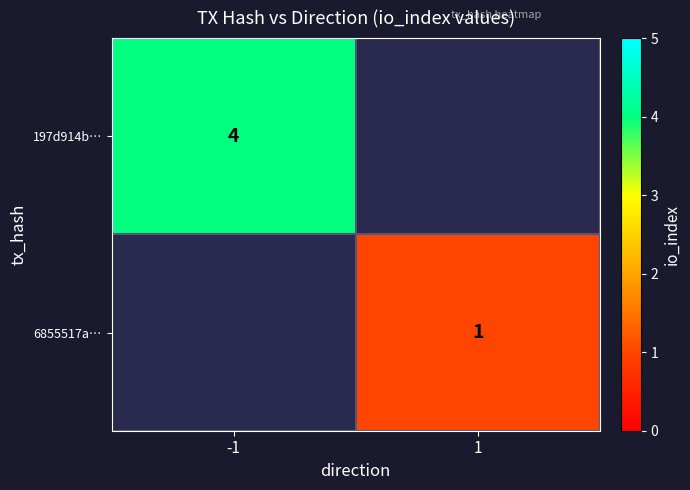

Is the value of 6855517a… at 1 greater than the value of 197d914b… at -1?

No